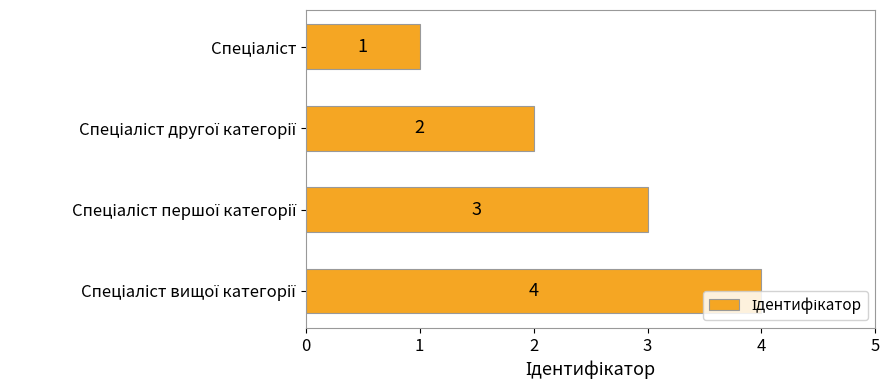

Count the values in the range 2 to 4.

3